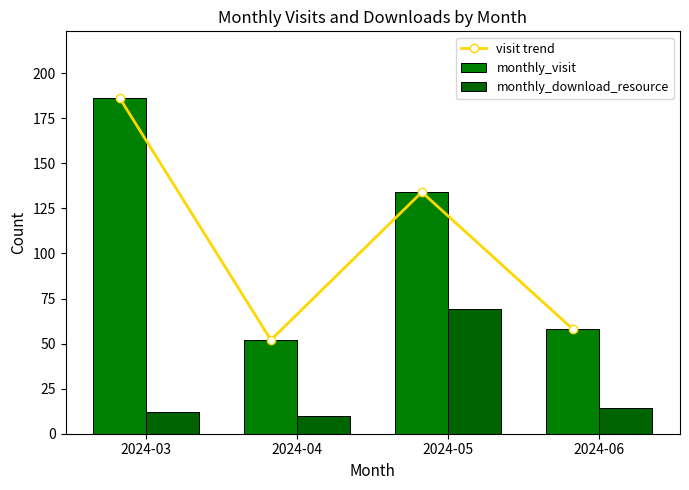

Reading left to right, transcribe all the data shown in this chart.

visit trend: 186	52	134	58
monthly_visit: 186	52	134	58
monthly_download_resource: 12	10	69	14